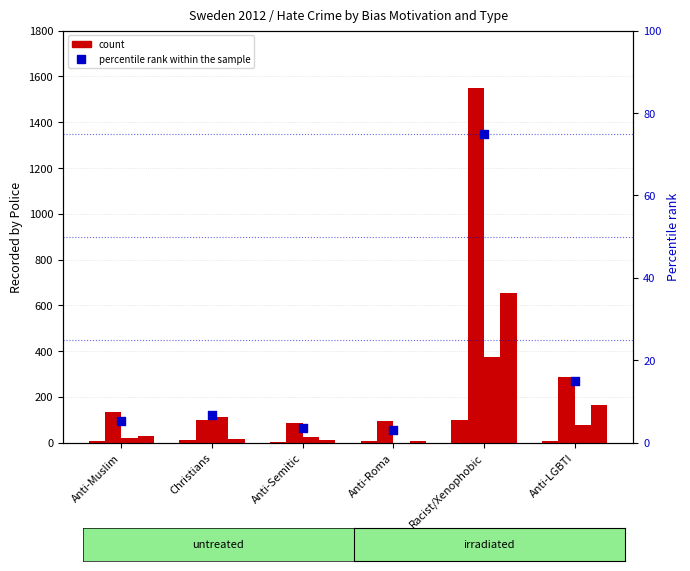

Is the value of Physical assault at Anti-Roma greater than the value of percentile rank within the sample at Anti-LGBTI?

No